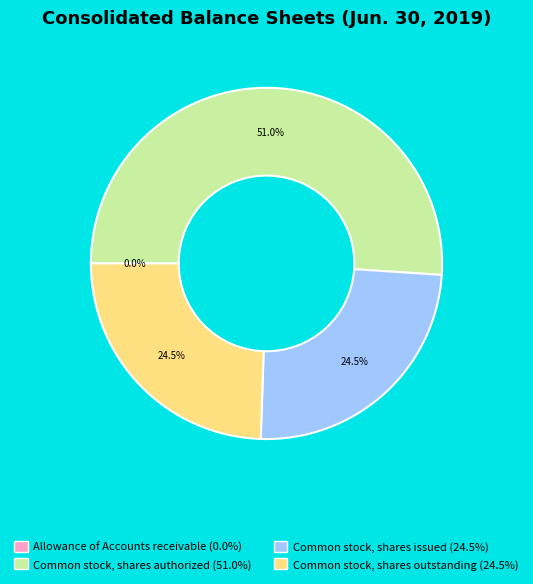

What is the largest slice in the pie chart?

Common stock, shares authorized